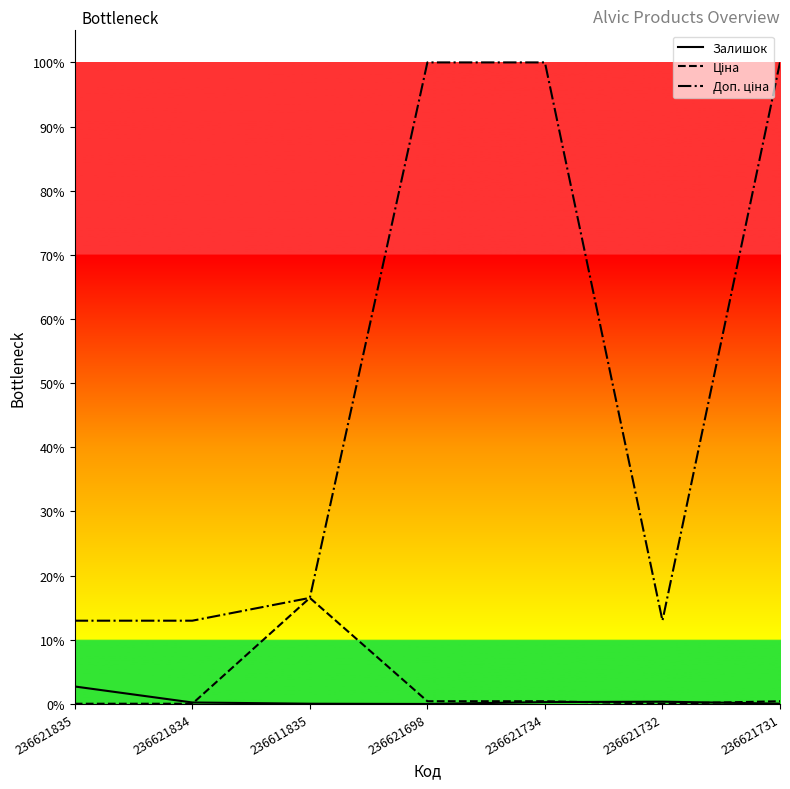

What is the difference between the maximum and second lowest values in the Доп. ціна series?

0.9